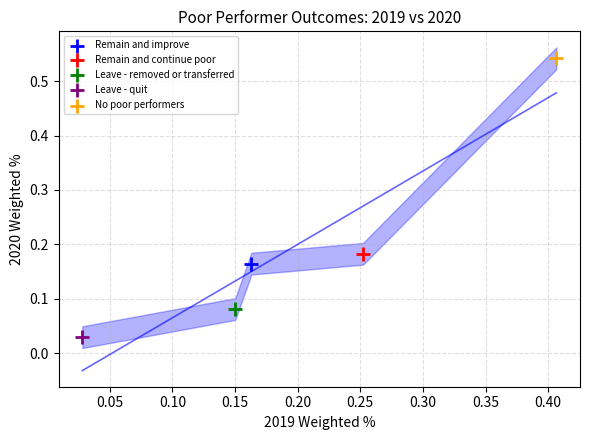

Which series contains the lowest Y value?

Leave - quit